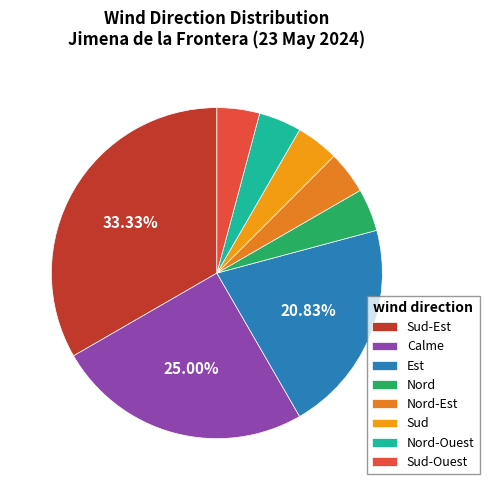

Rank the categories by value from lowest to highest.

Nord, Nord-Est, Sud, Nord-Ouest, Sud-Ouest, Est, Calme, Sud-Est